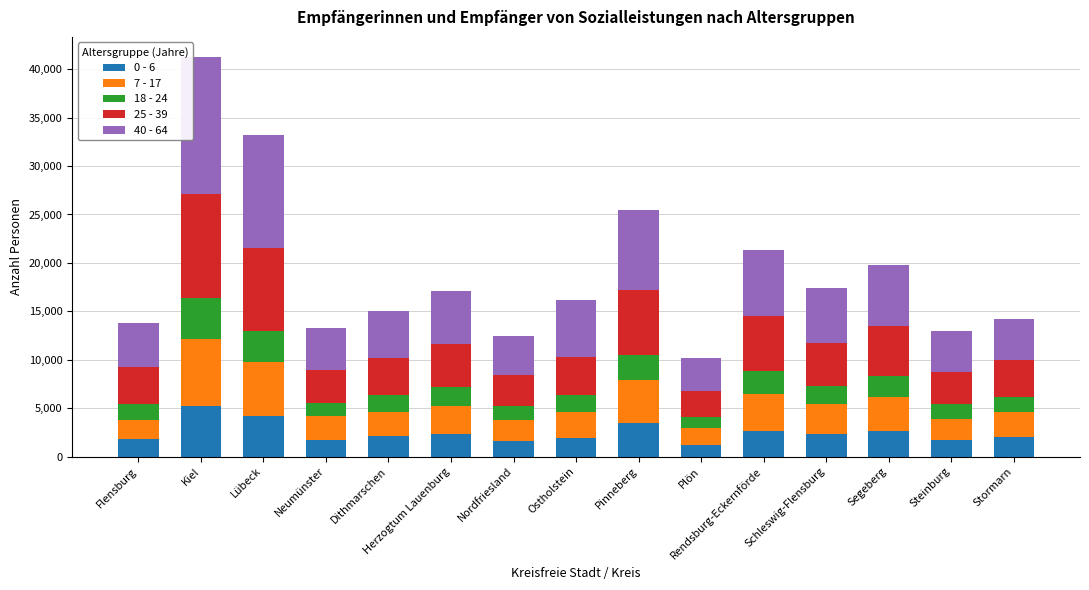

What is the maximum value for 0 - 6?

5219